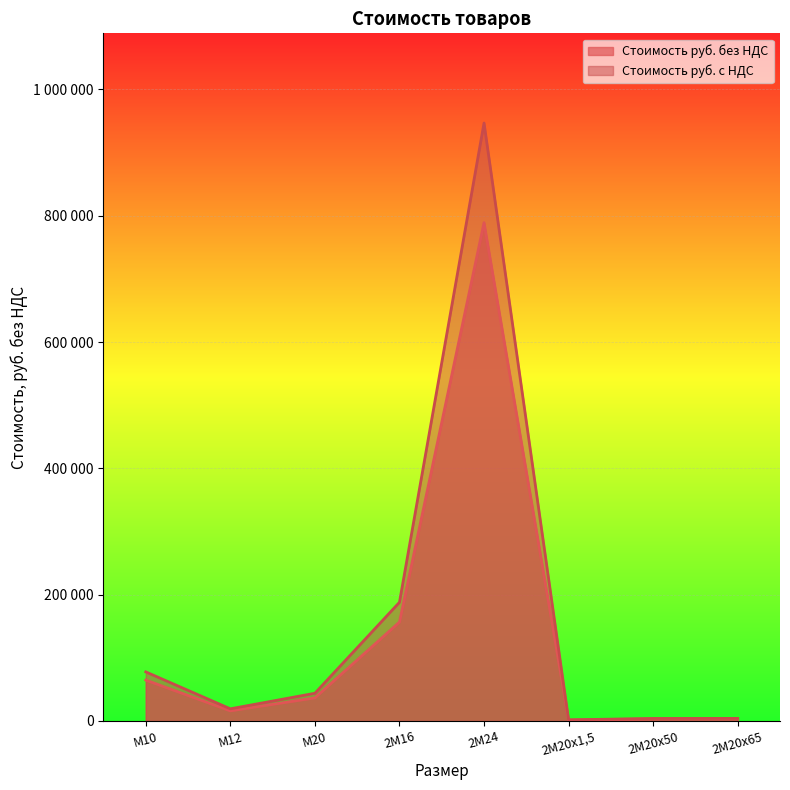

What is the difference between the second highest and minimum values in the Стоимость руб. без НДС series?

155137.6